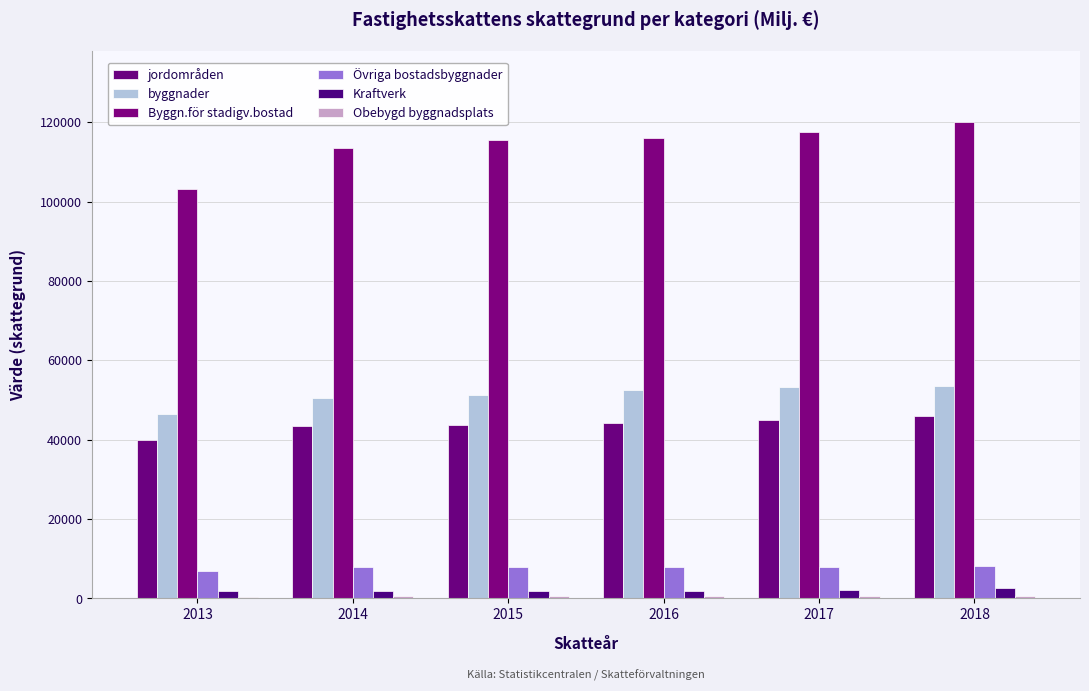

Between 2016 and 2017, which series saw the biggest shift?

Byggn.för stadigv.bostad